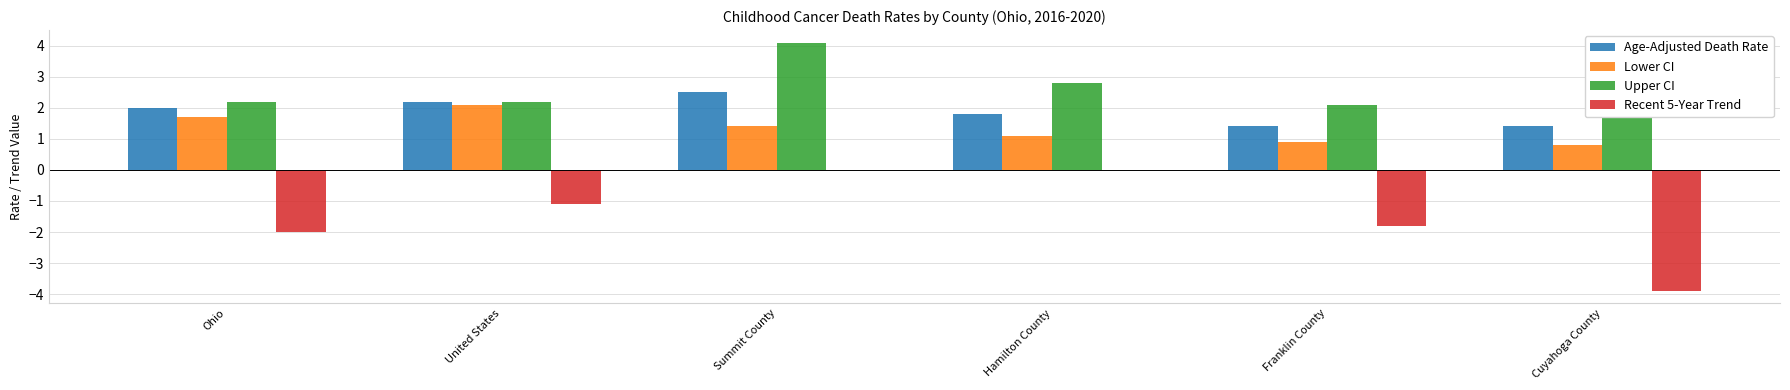

Rank the series at Ohio from lowest to highest value.

Recent 5-Year Trend, Lower CI, Age-Adjusted Death Rate, Upper CI